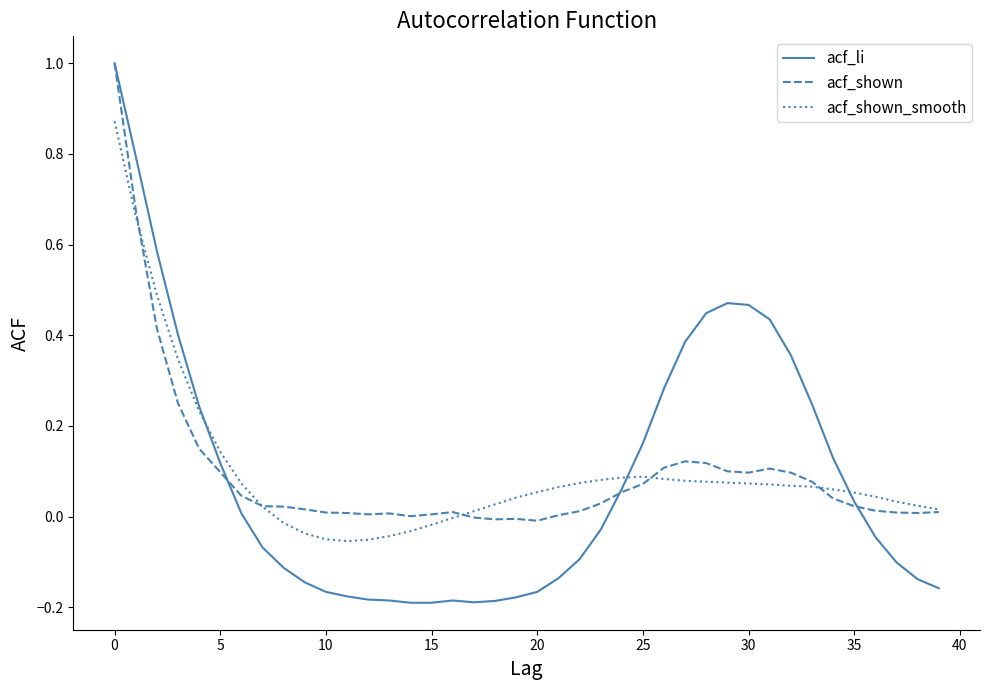

Which series has the widest spread of values?

acf_li